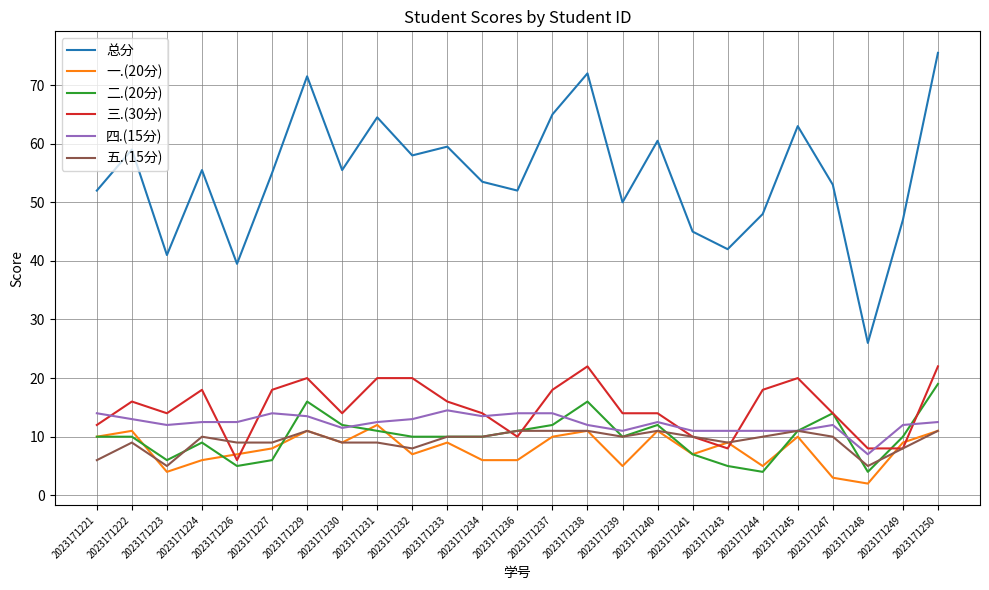

Count the number of categories in the chart.

25